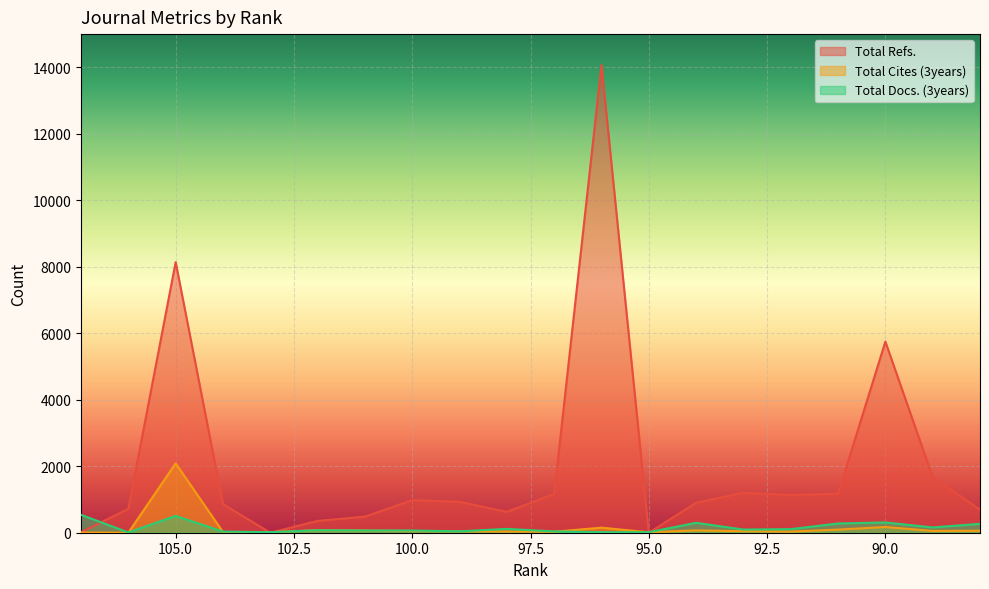

What is the value of the Total Cites (3years) point at the 9th from the left?

42